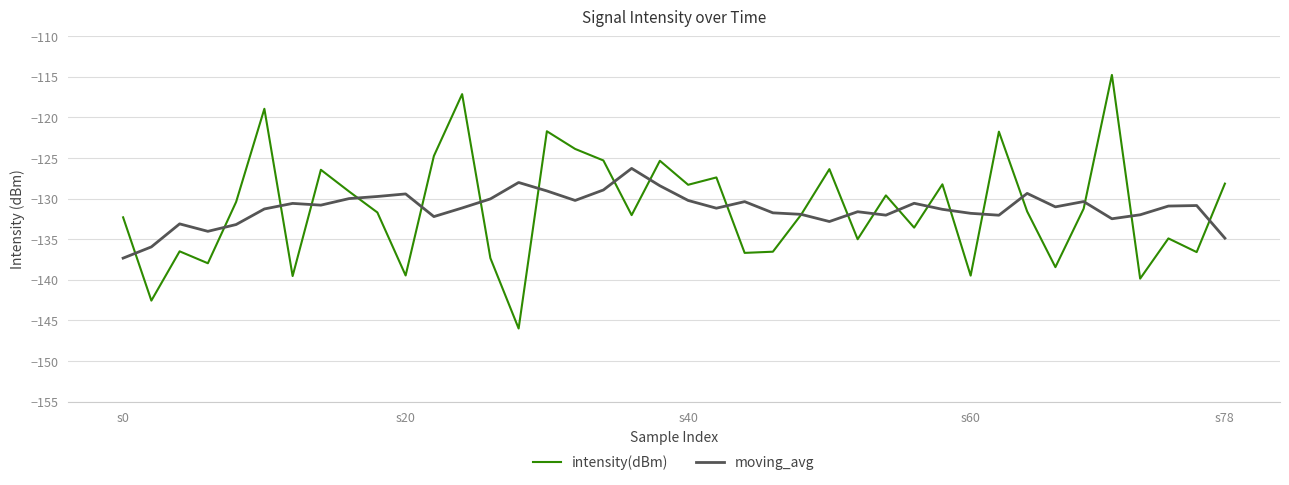

What is the maximum value for intensity(dBm)?

-114.8